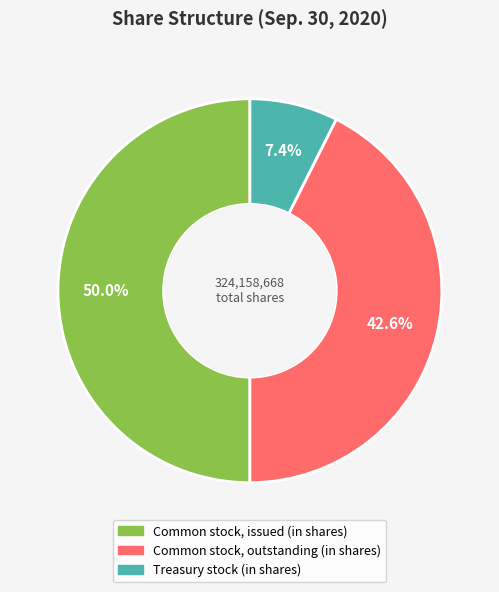

Rank the categories by value from highest to lowest.

Common stock, issued (in shares), Common stock, outstanding (in shares), Treasury stock (in shares)